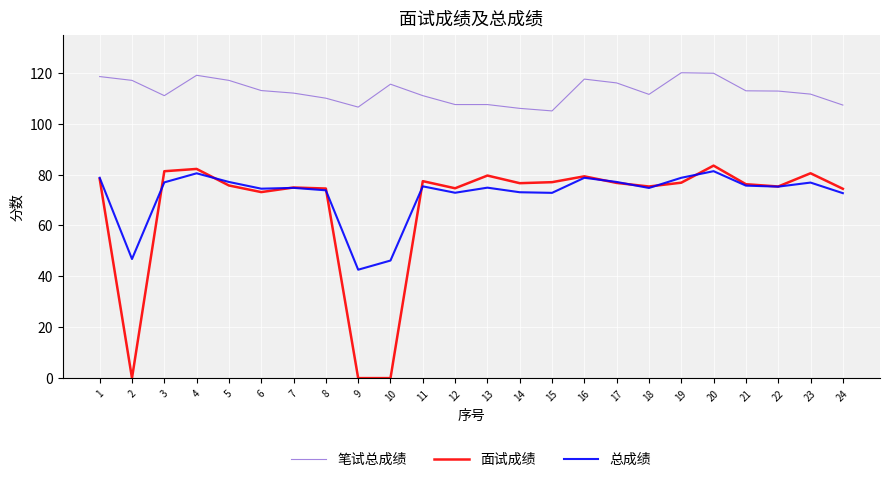

What is the average value of the 面试成绩 series?

67.6